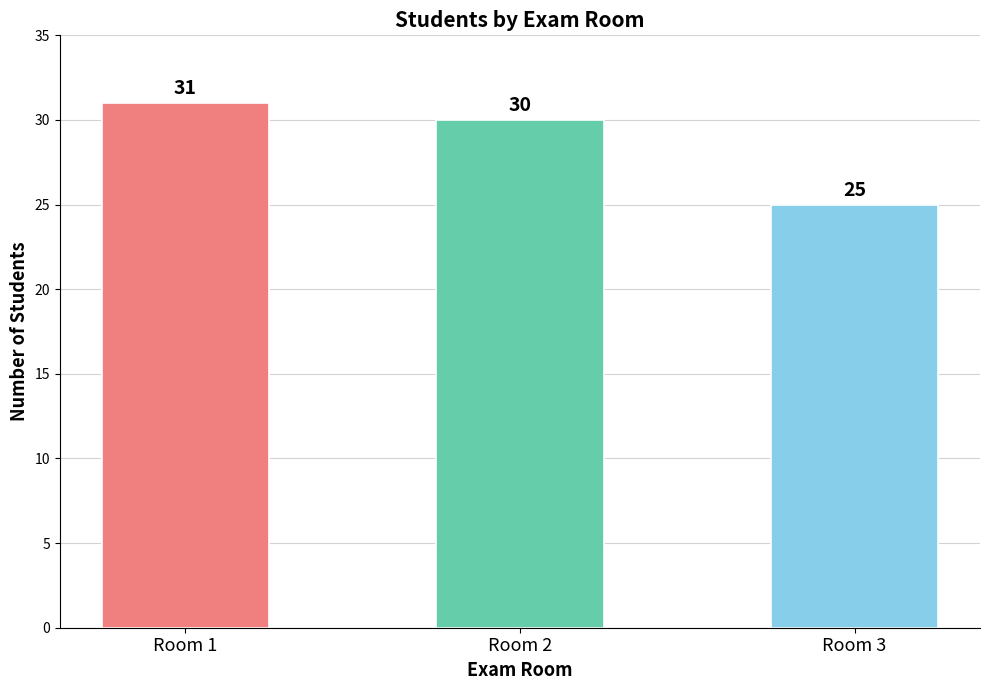

At which category does the chart reach its peak across all series?

Room 1